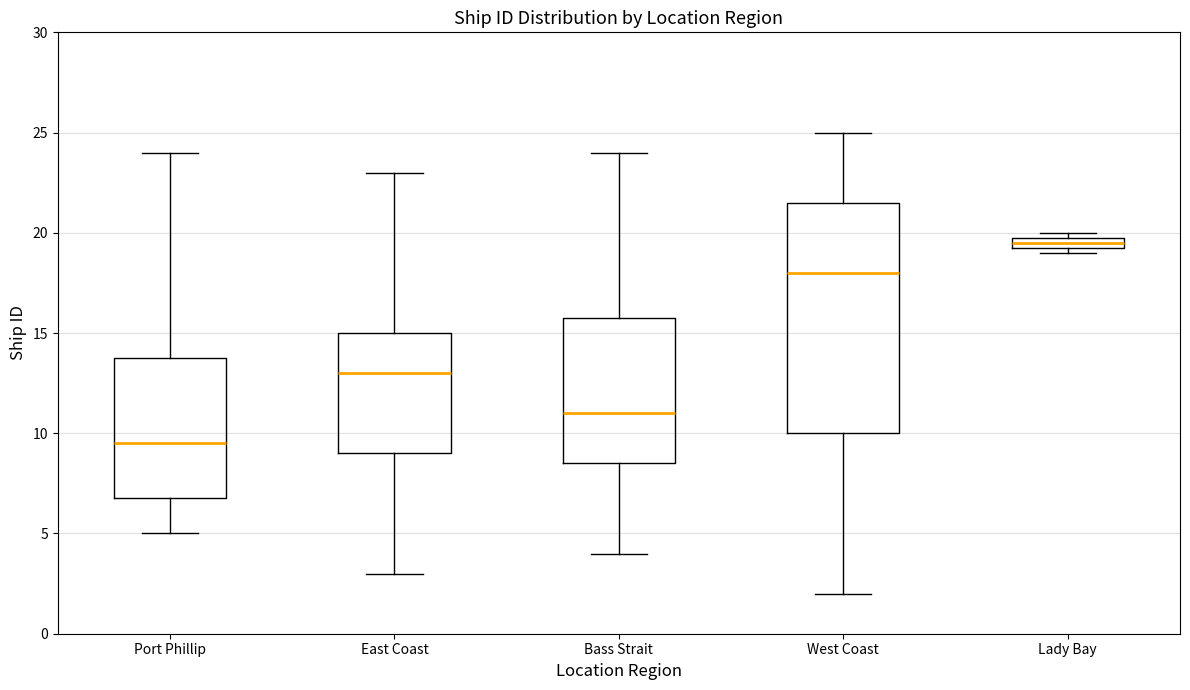

Where does the median line of the box for Port Phillip sit on the y-axis? The values are not printed on the chart, so give them approximately, as read against the axis.

9.5